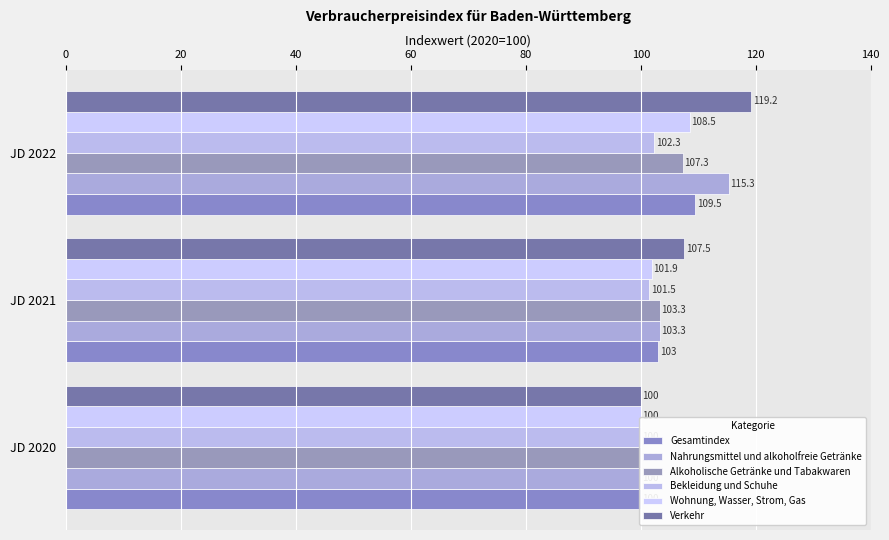

Reading right to left, what are all the values shown in this chart?

Gesamtindex: 109.5	103.0	100.0
Nahrungsmittel und alkoholfreie Getränke: 115.3	103.3	100.0
Alkoholische Getränke und Tabakwaren: 107.3	103.3	100.0
Bekleidung und Schuhe: 102.3	101.5	100.0
Wohnung, Wasser, Strom, Gas: 108.5	101.9	100.0
Verkehr: 119.2	107.5	100.0